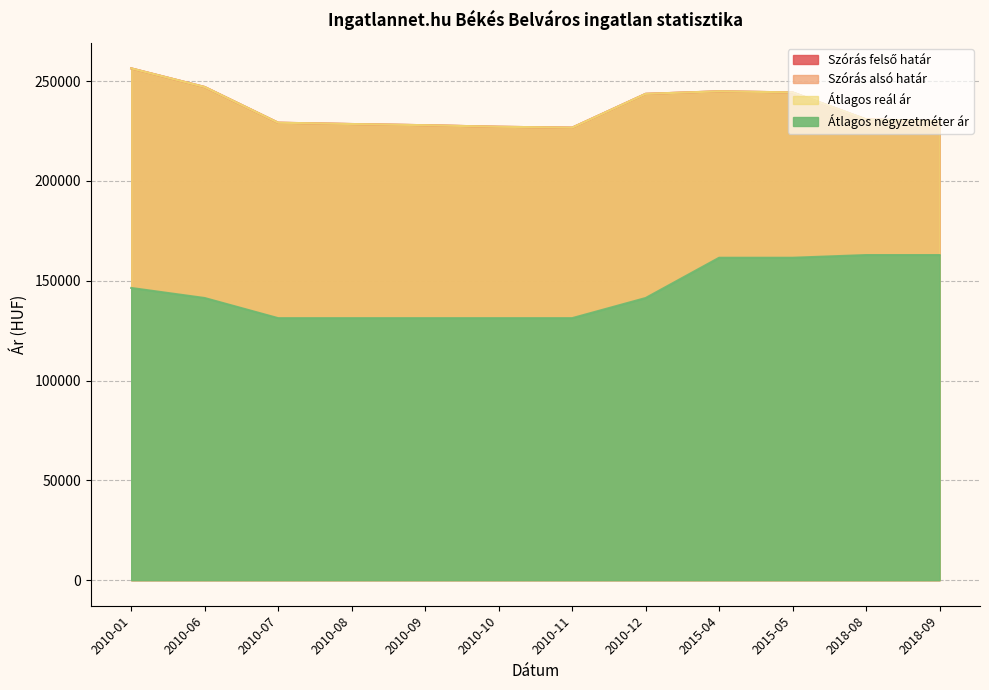

At how many categories does at least one series exceed 162293?

12